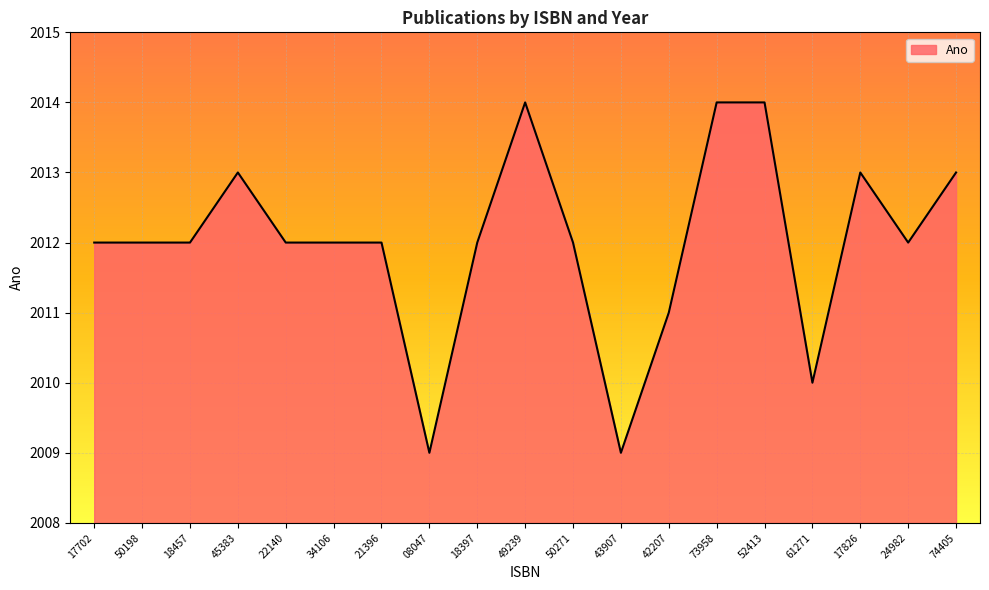

What is the change in value from 50271 to 73958?

+2